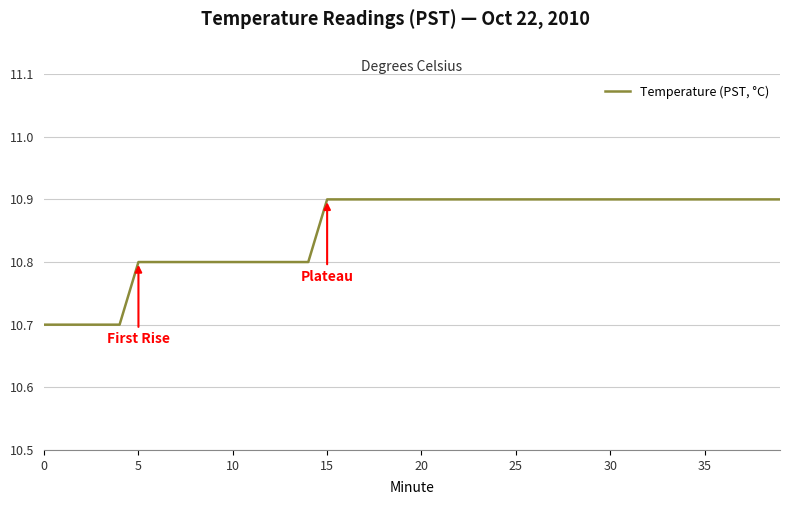

What is the greatest value displayed?

10.9